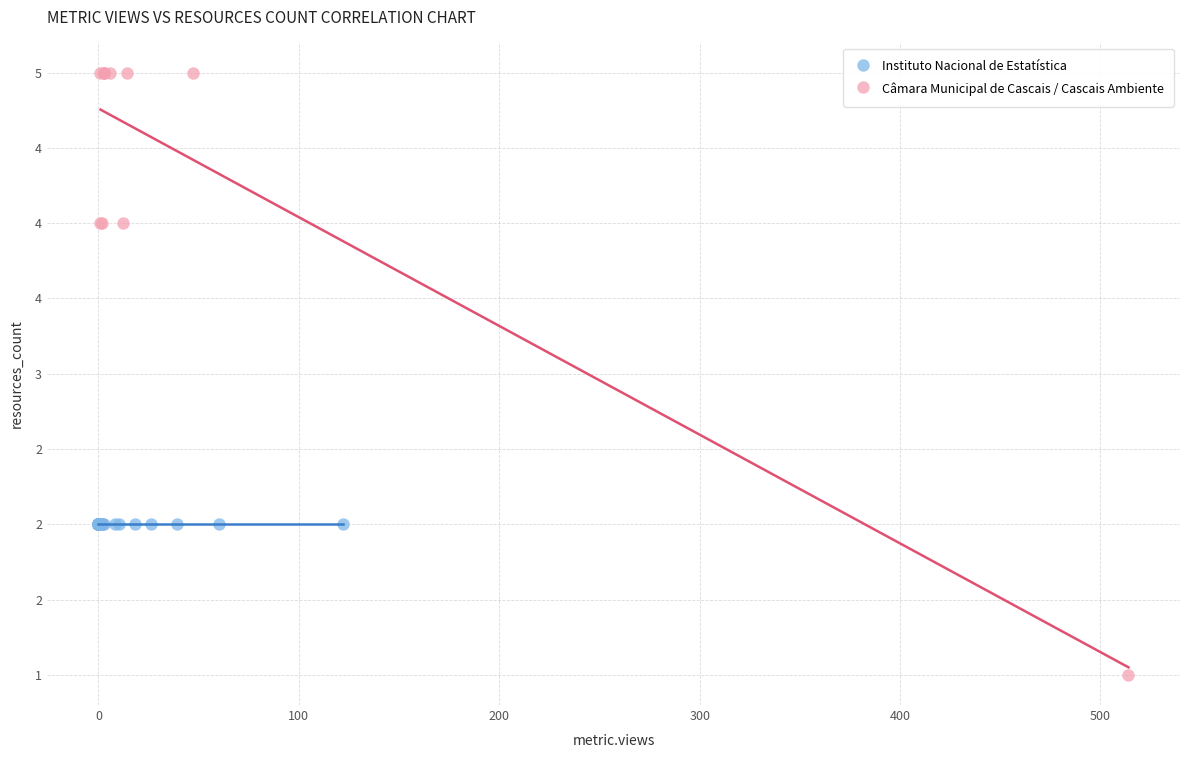

What are all the series names shown in the legend?

Instituto Nacional de Estatística, Câmara Municipal de Cascais / Cascais Ambiente